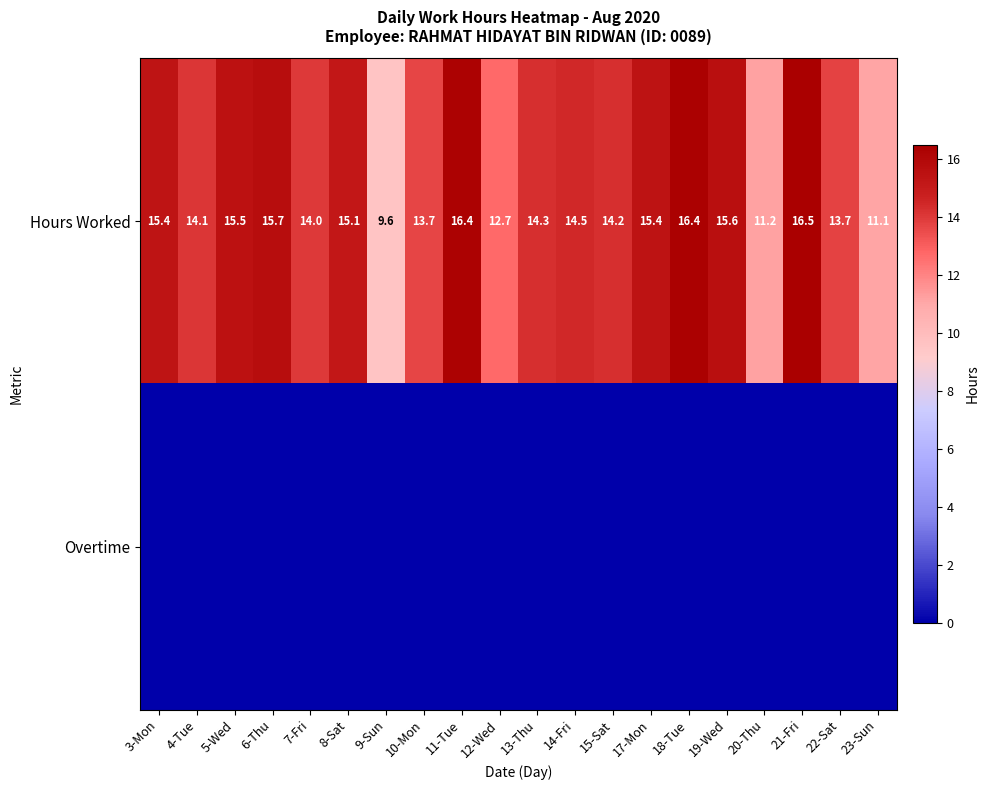

What is the sum of the Hours Worked values at 4-Tue and 18-Tue?

30.5